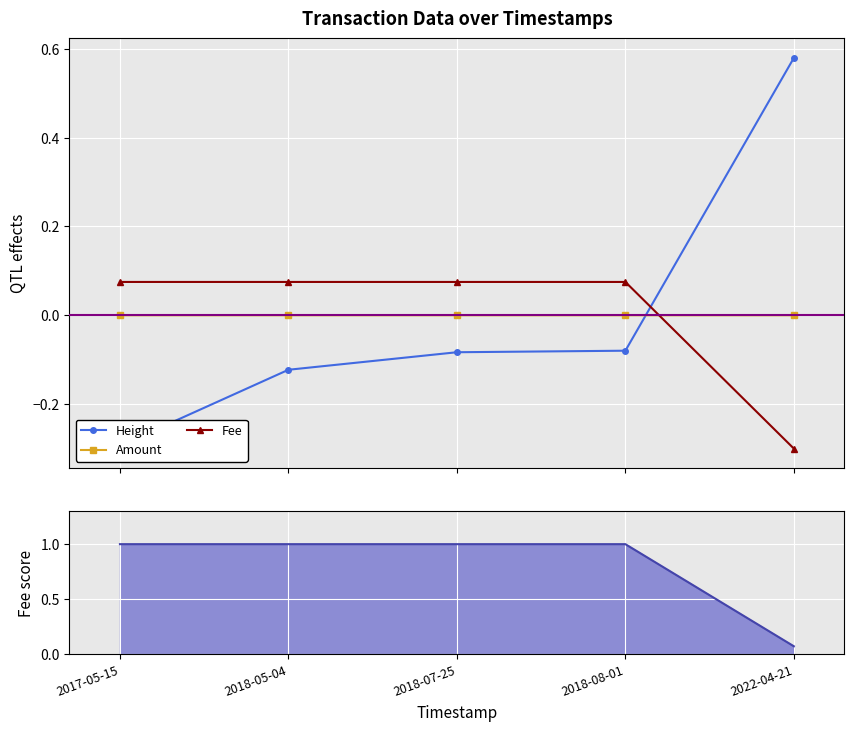

Reading left to right, transcribe all the data shown in this chart.

Height: -0.3	-0.1	-0.1	-0.1	0.6
Amount: 0.0	0.0	0.0	0.0	0.0
Fee: 0.1	0.1	0.1	0.1	-0.3